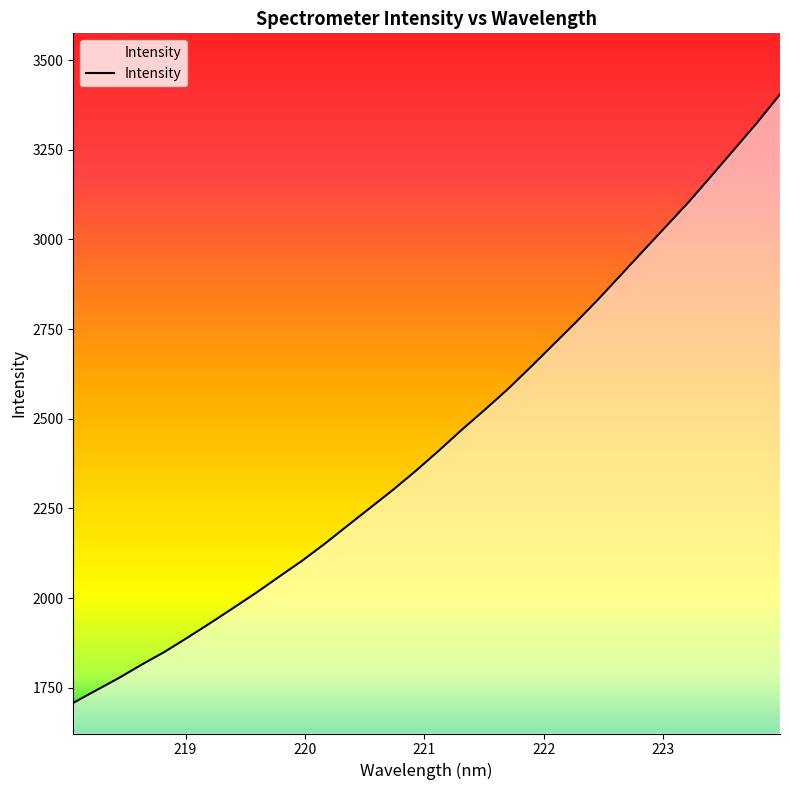

What is the difference between the maximum and minimum values?

1696.6